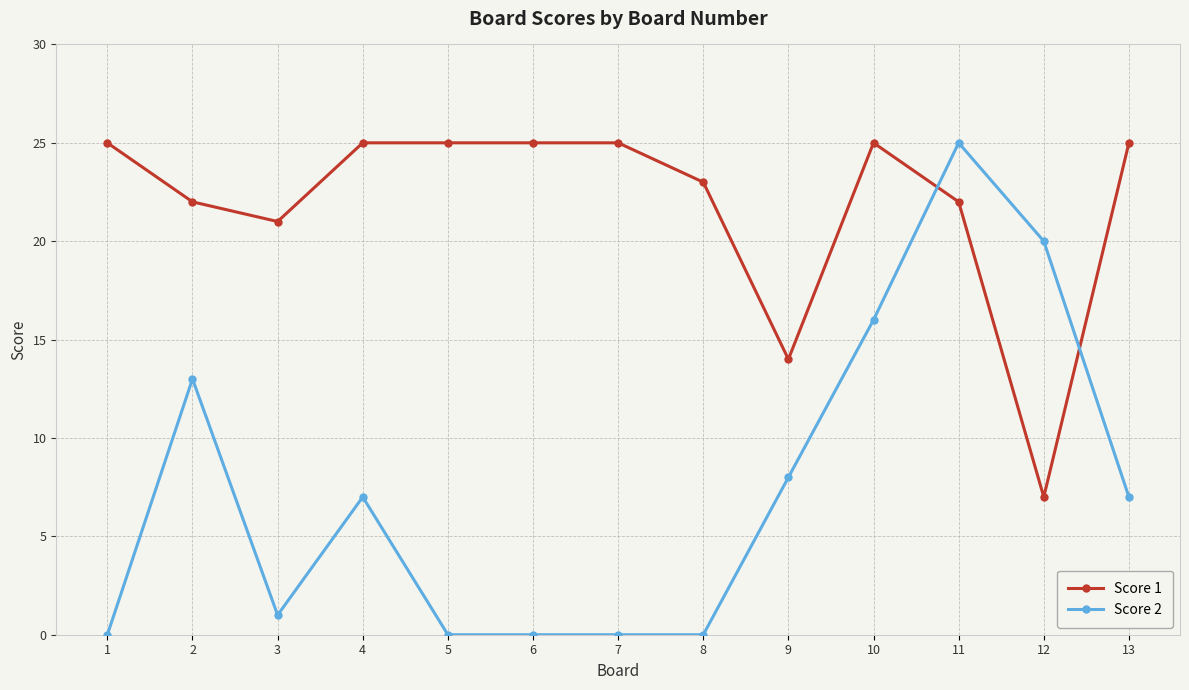

True or false: Score 2 has more than 1 points higher than both neighbors.

True